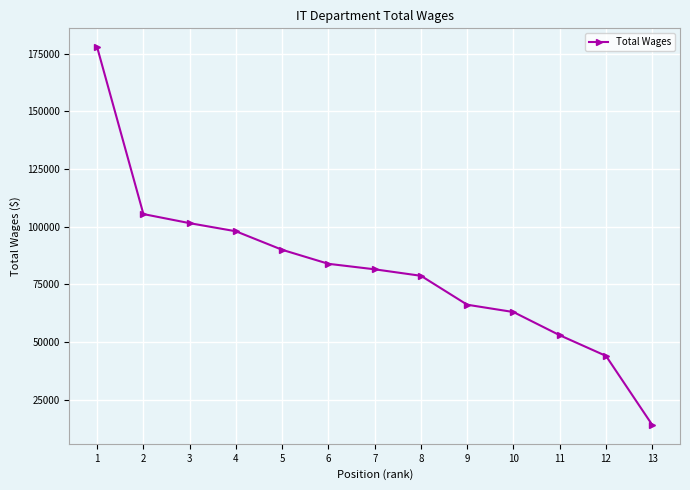

What is the difference between the maximum and second lowest values?

133872